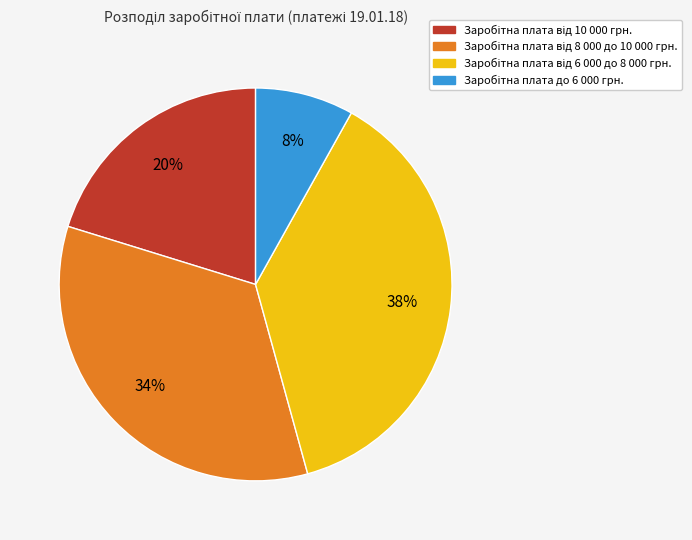

Is there any slice that represents more than half of the pie?

No